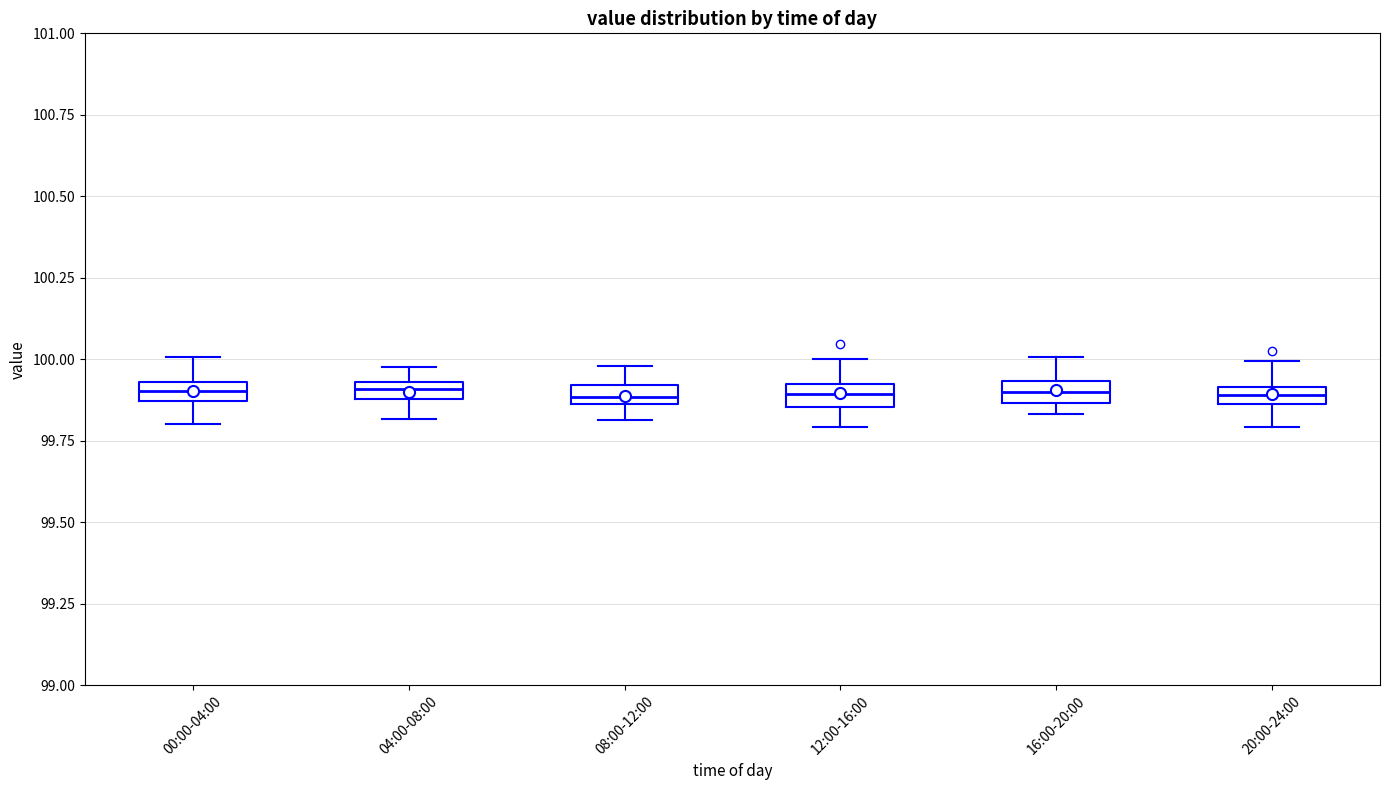

Where is the upper edge of the box for 20:00-24:00 on the y-axis? The values are not printed on the chart, so give them approximately, as read against the axis.

99.90